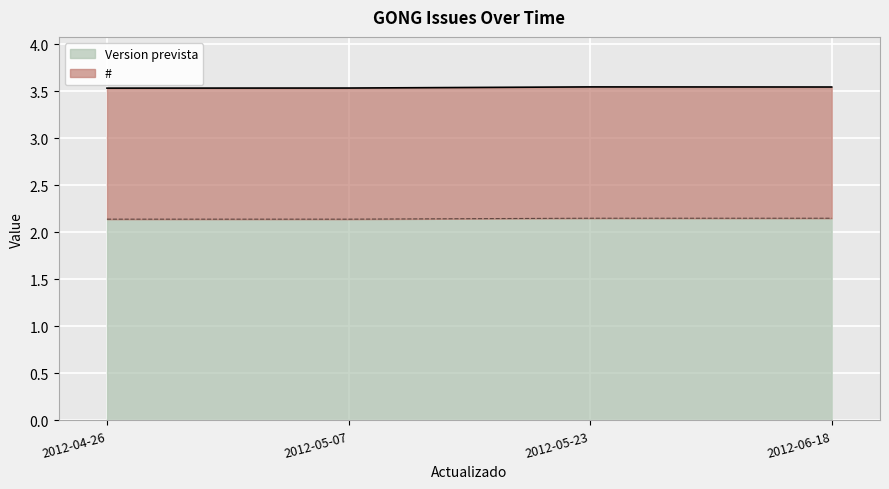

Is it true that Version prevista equals 2.1 at 2012-04-26?

True